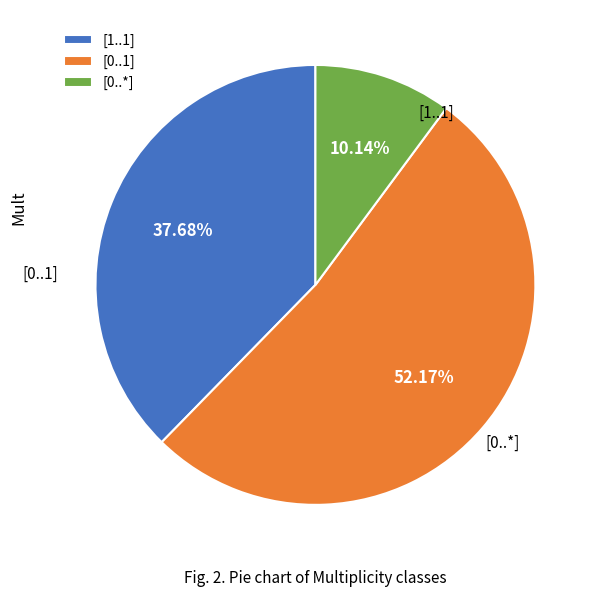

Does [0..1] account for over 50% of the chart?

No